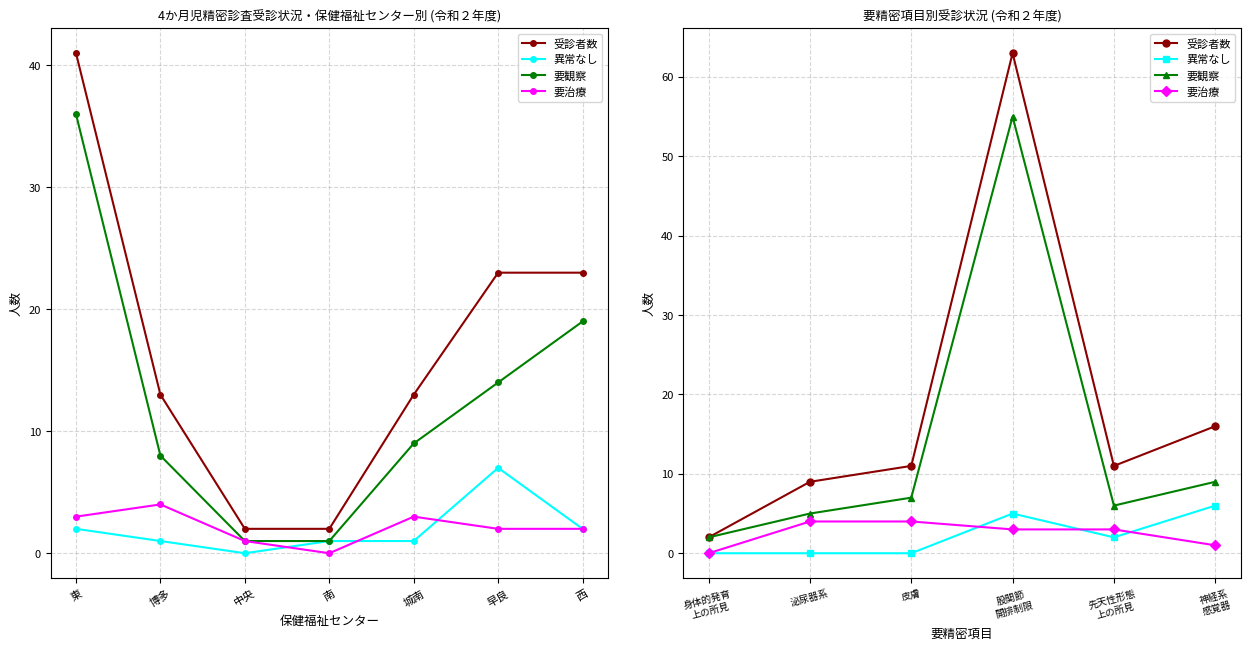

Is this an area chart (filled region under the line)?

No